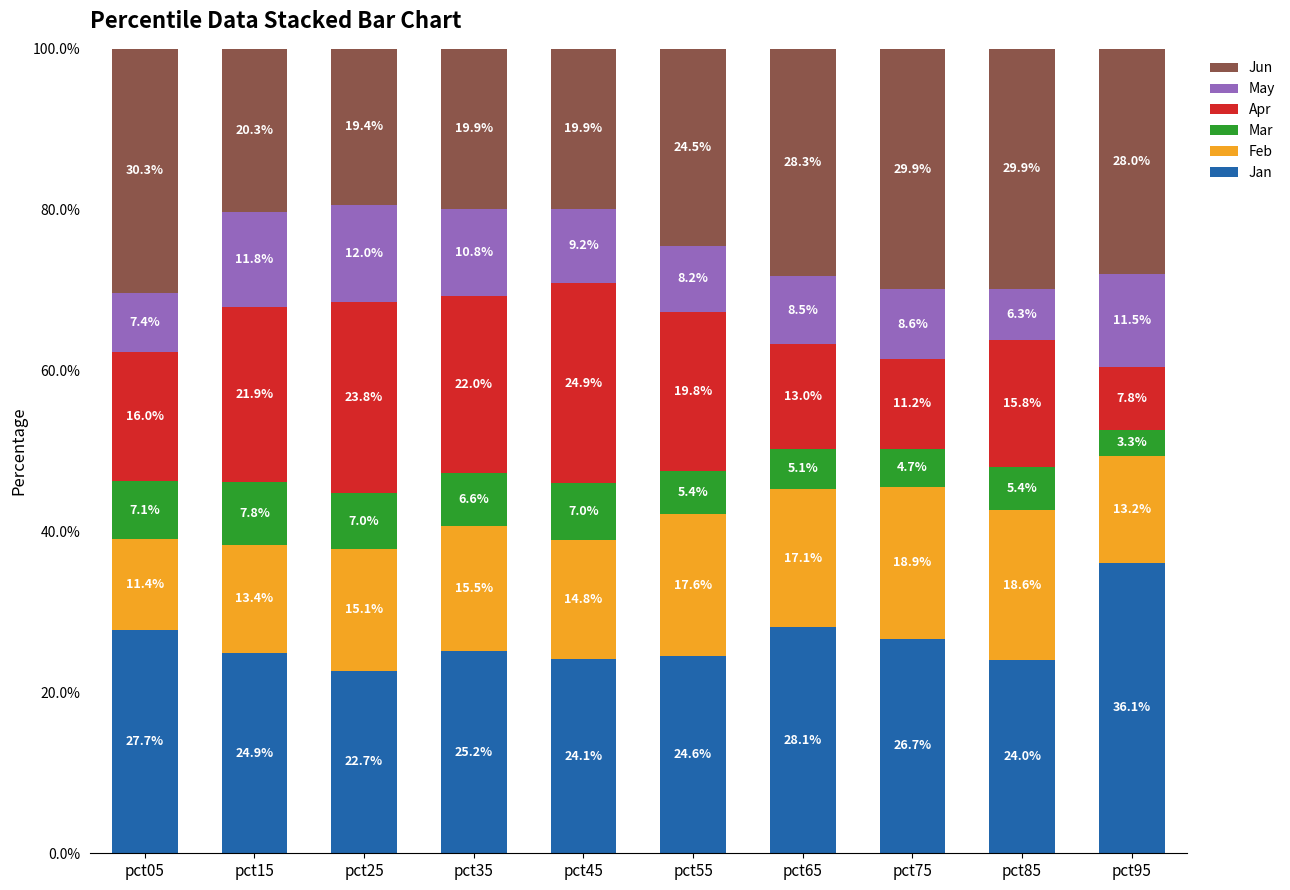

Is it true that Jan equals 6.6 at pct65?

False